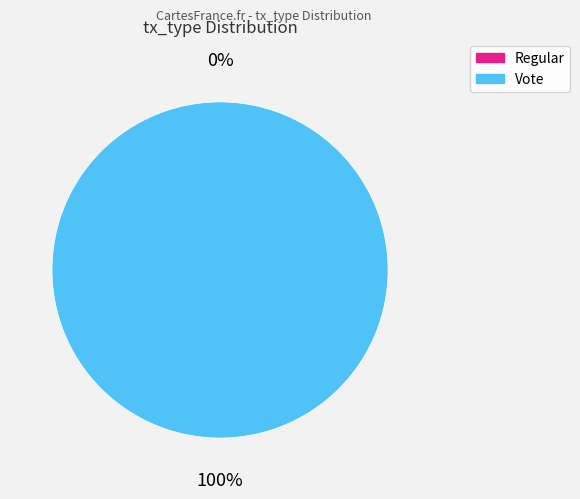

Rank the categories by value from lowest to highest.

Regular, Vote